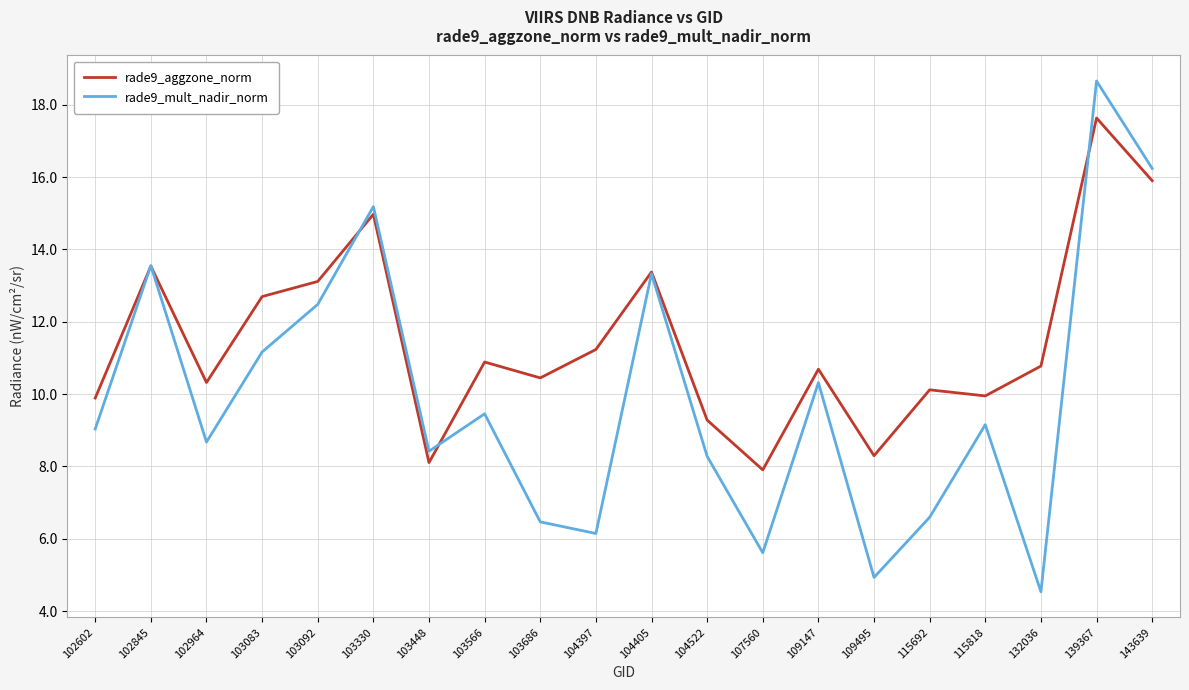

List the series in order of their peak value, highest first.

rade9_mult_nadir_norm, rade9_aggzone_norm